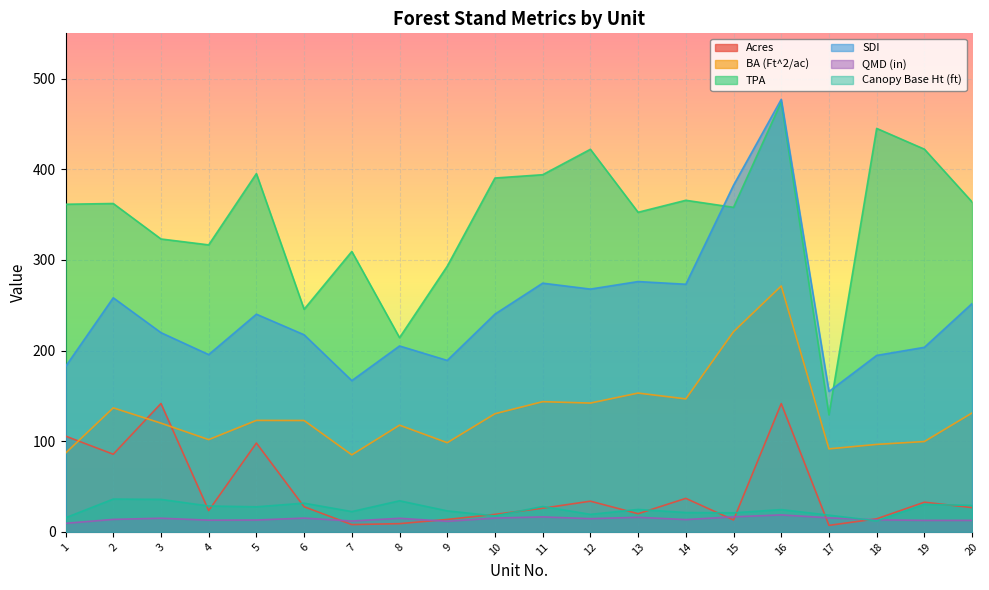

Does the chart display data point markers on the line(s)?

No